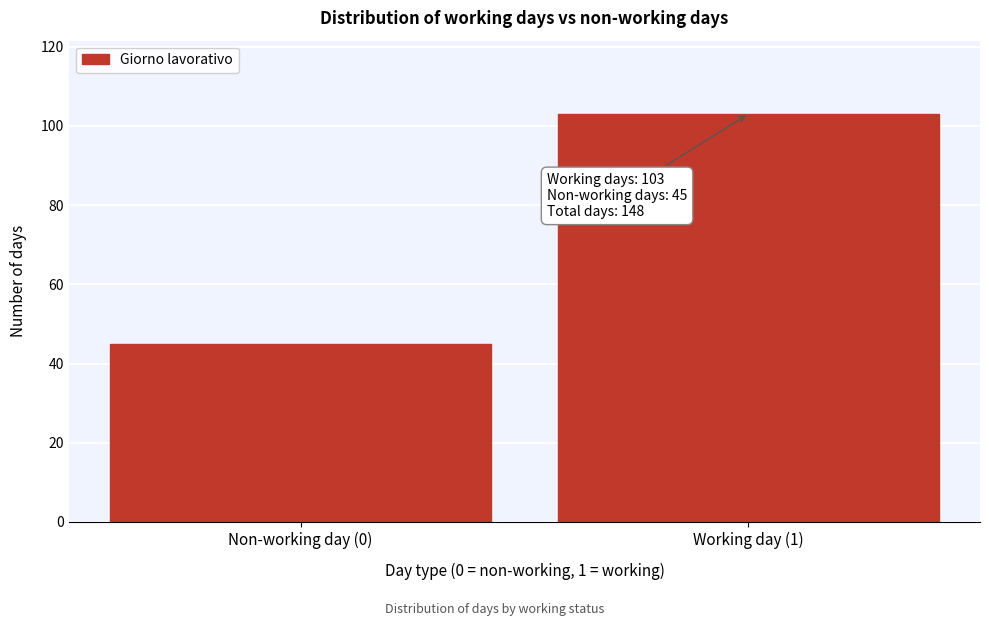

Reading right to left, what are all the values shown in this chart?

103	45